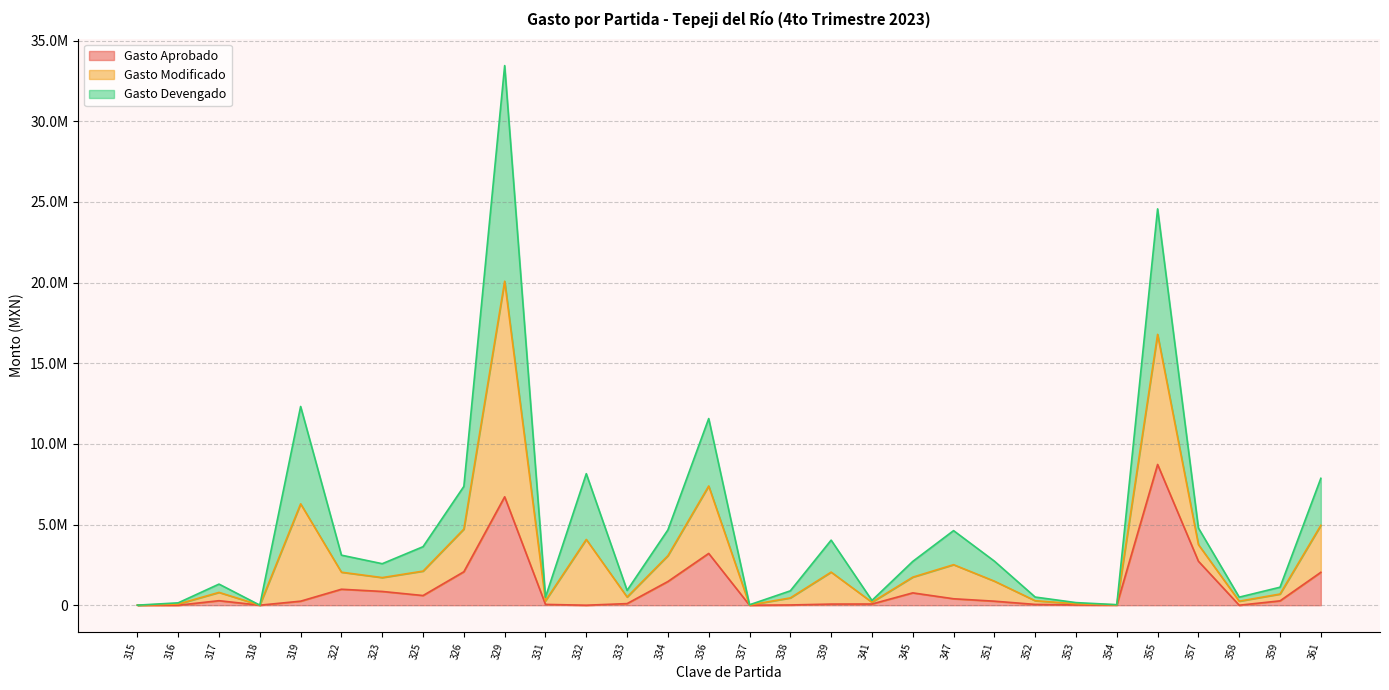

Is the value of Gasto Aprobado at 358 greater than the value of Gasto Modificado at 334?

No